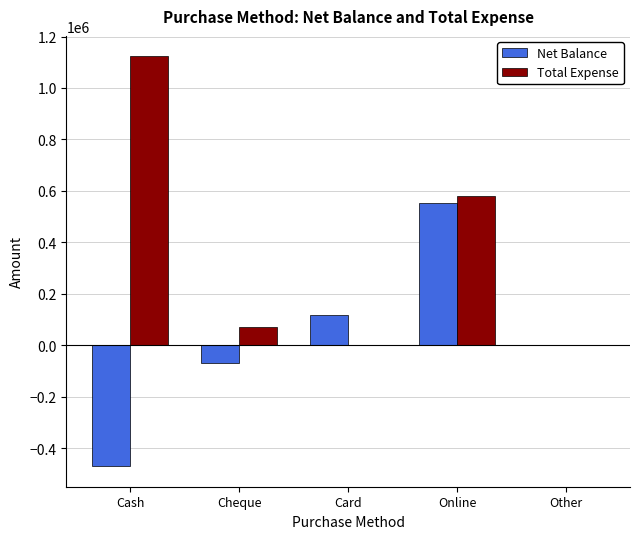

What is the sum of all Total Expense values?

1772407